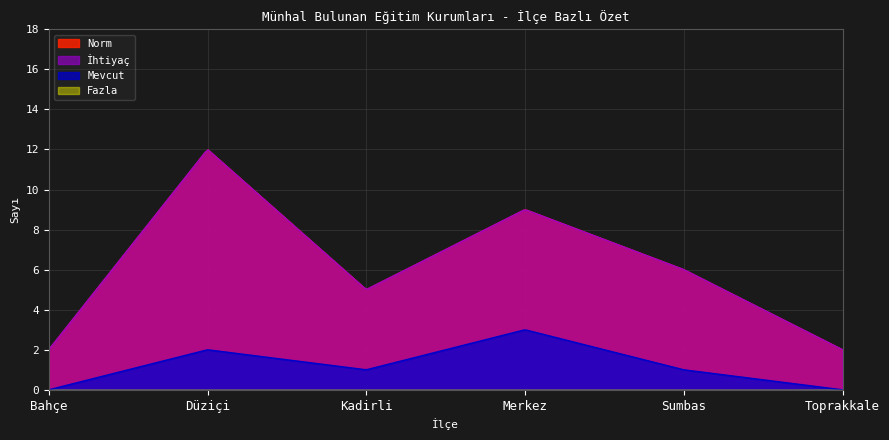

Between Bahçe and Toprakkale, which series saw the biggest shift?

Norm